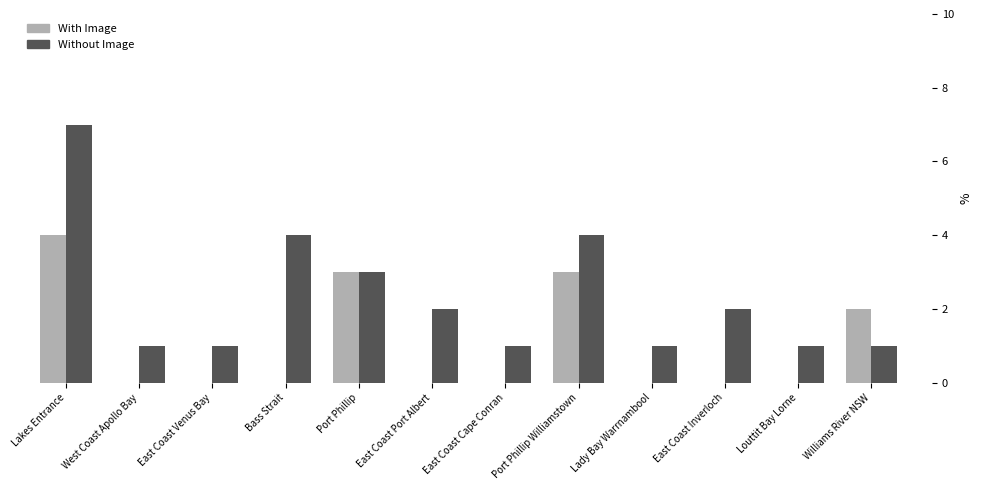

How many groups of bars are there?

12